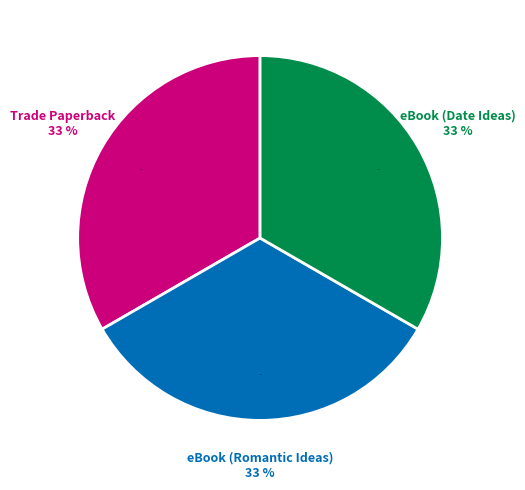

How many slices are in this pie chart?

3